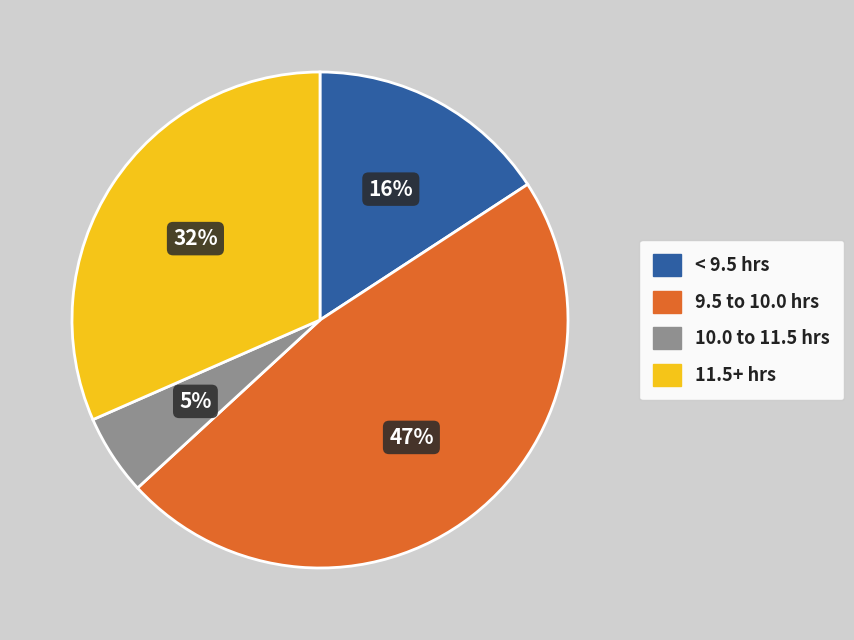

The 9.5 to 10.0 hrs slice represents 47% of the pie. True or false?

True